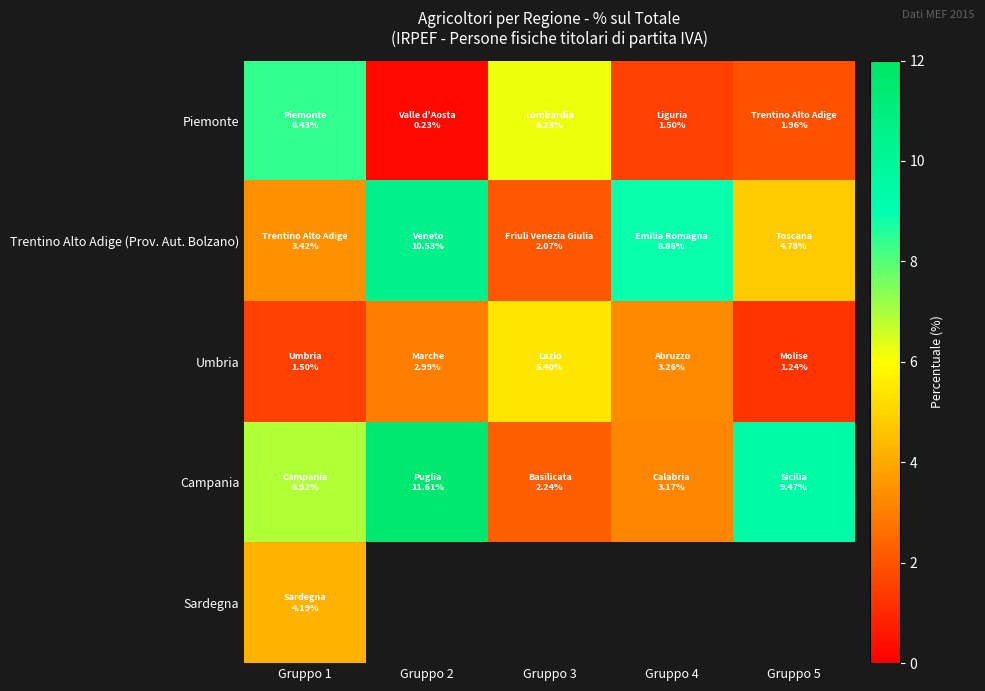

How many data points in Trentino Alto Adige (Prov. Aut. Bolzano) are less than 4?

2